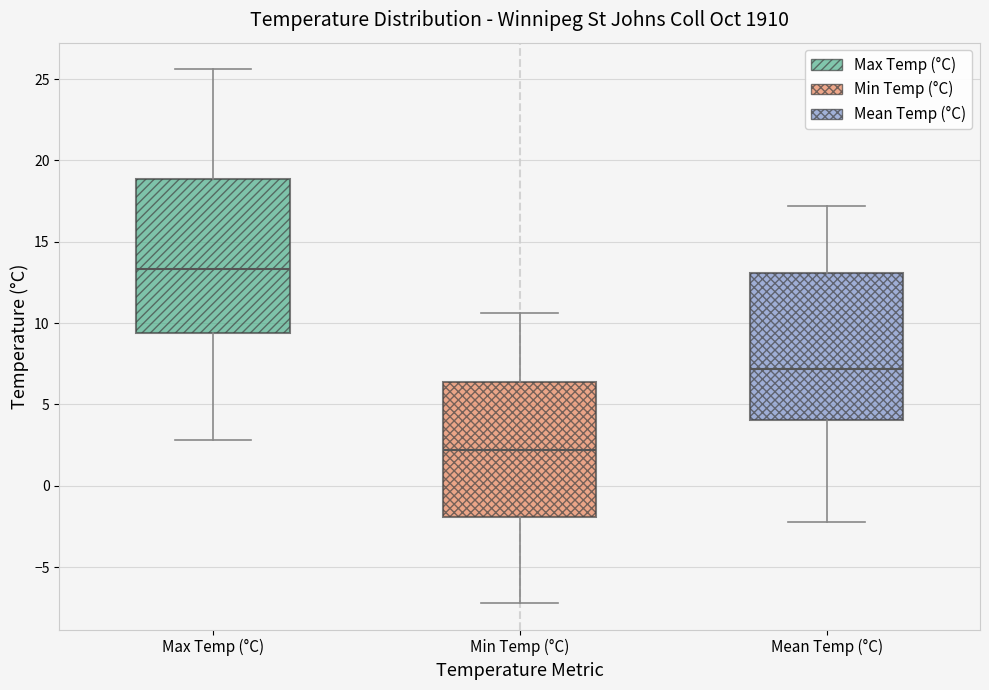

Reading left to right, read every box against the y-axis: the position of its median line, the range the box covers, and the ends of its whiskers. The values are not printed on the chart, so give them approximately, as read against the axis.

Max Temp (°C): median 13.5, box 9.5 to 19.0, whiskers 3.0 to 25.5
Min Temp (°C): median 2.0, box -2.0 to 6.5, whiskers -7.0 to 10.5
Mean Temp (°C): median 7.0, box 4.0 to 13.0, whiskers -2.0 to 17.0